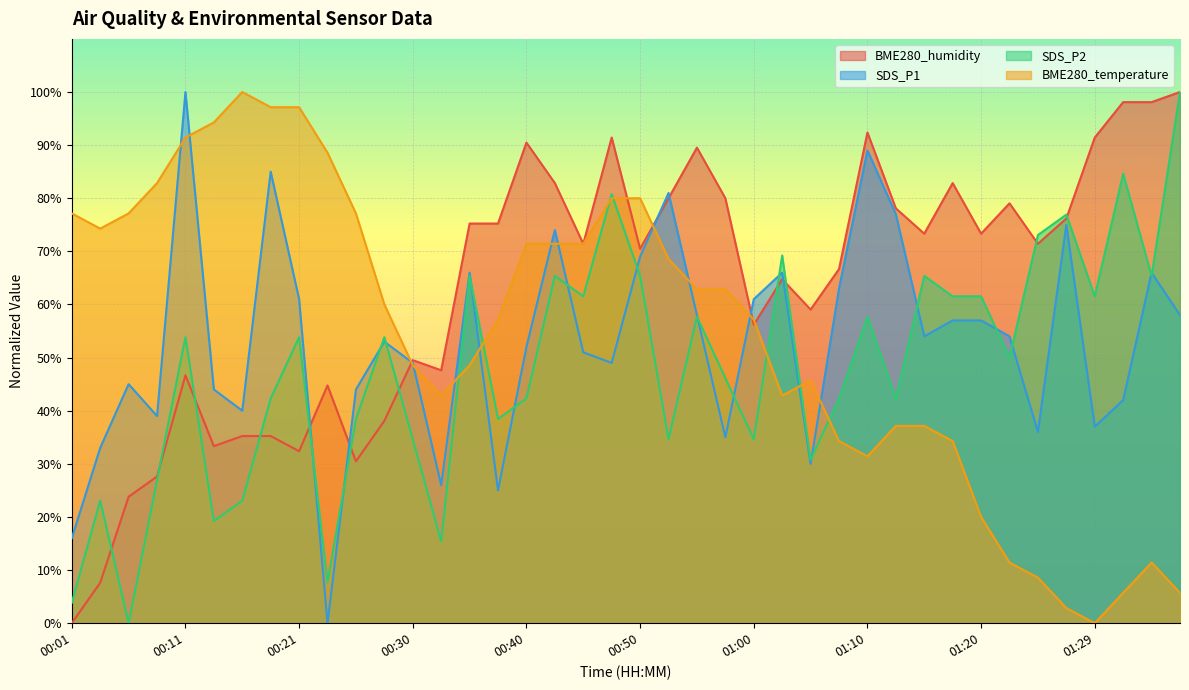

At which label does BME280_humidity reach its minimum?

00:01